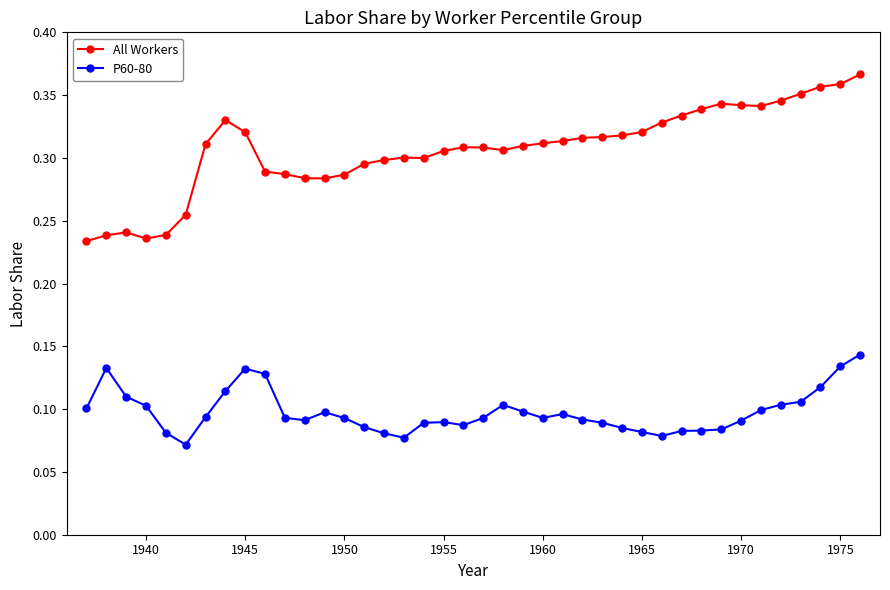

True or false: P60-80 has more than 0 points higher than both neighbors.

True